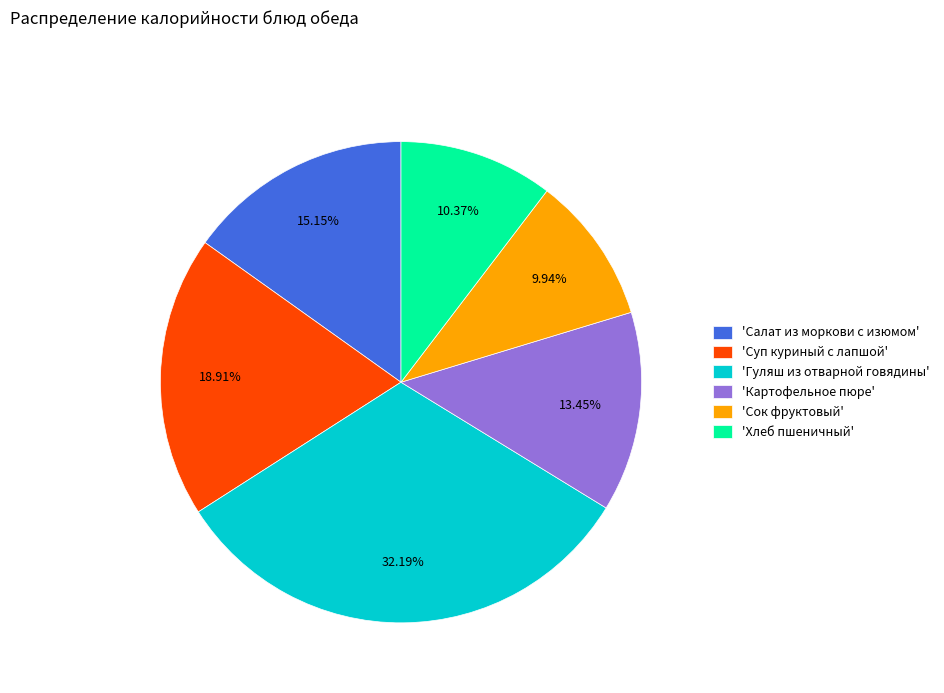

Is there any slice that represents more than half of the pie?

No